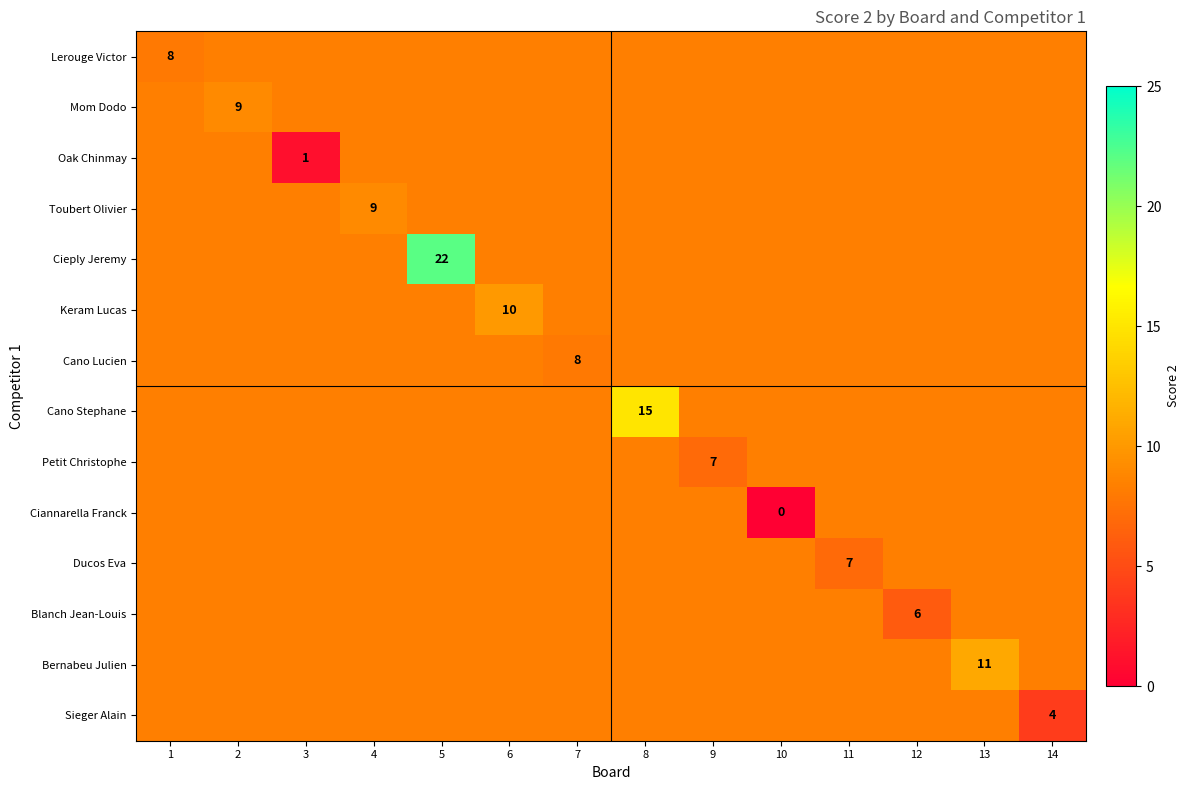

Read the Toubert Olivier value at 6.

8.4